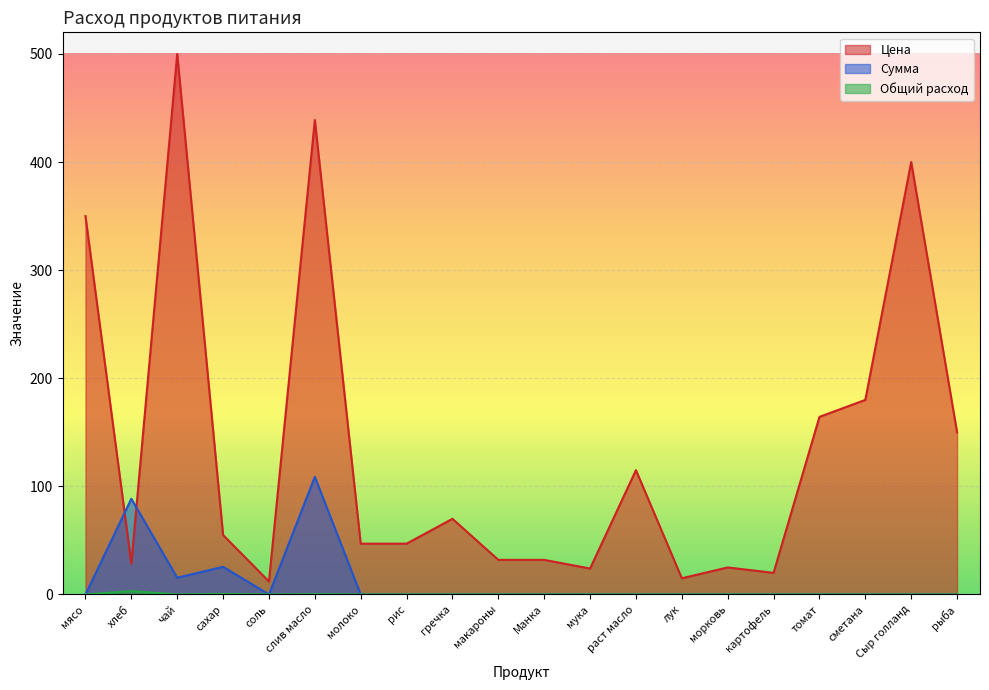

How many series are shown in this chart?

3